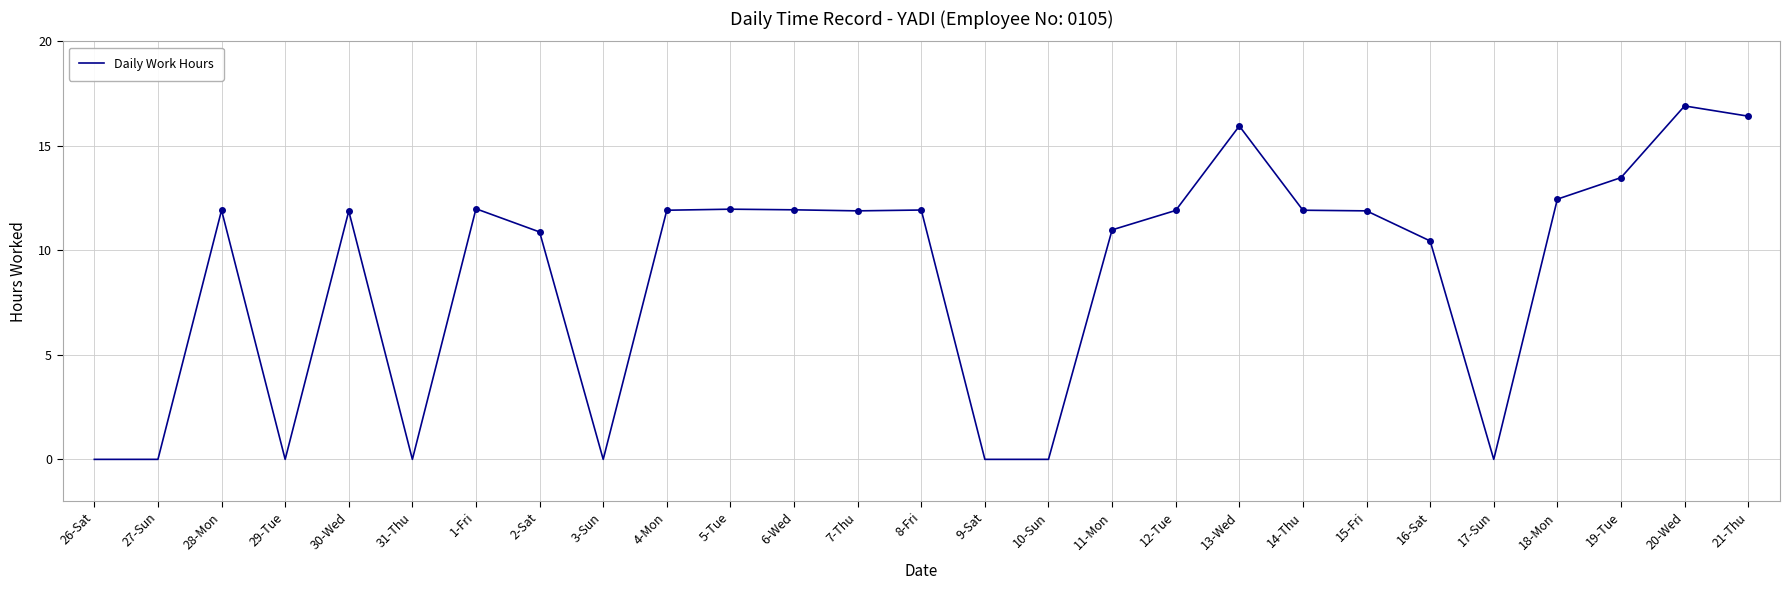

Between 17-Sun and 2-Sat, which is larger?

2-Sat